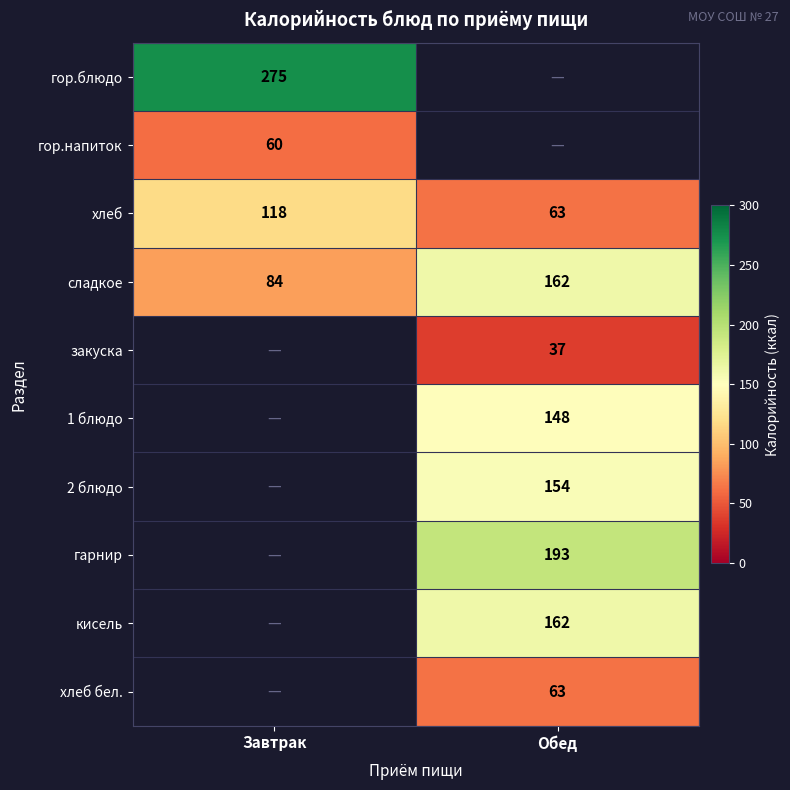

At which label is сладкое closest to 123?

Завтрак